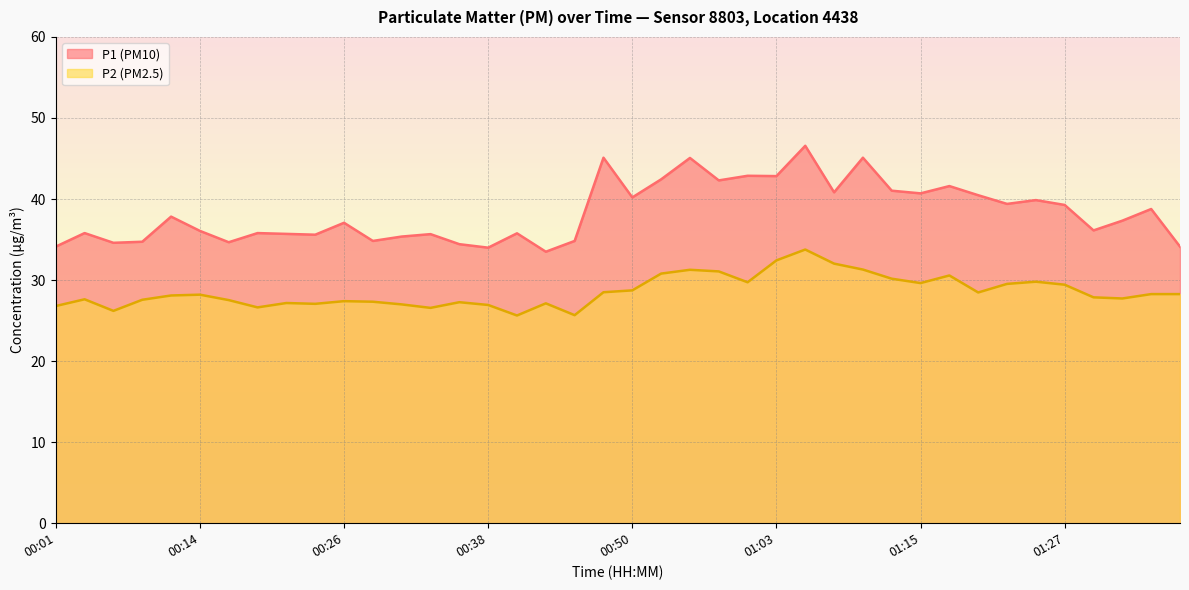

Which series has the largest total across all categories?

P1 (PM10)